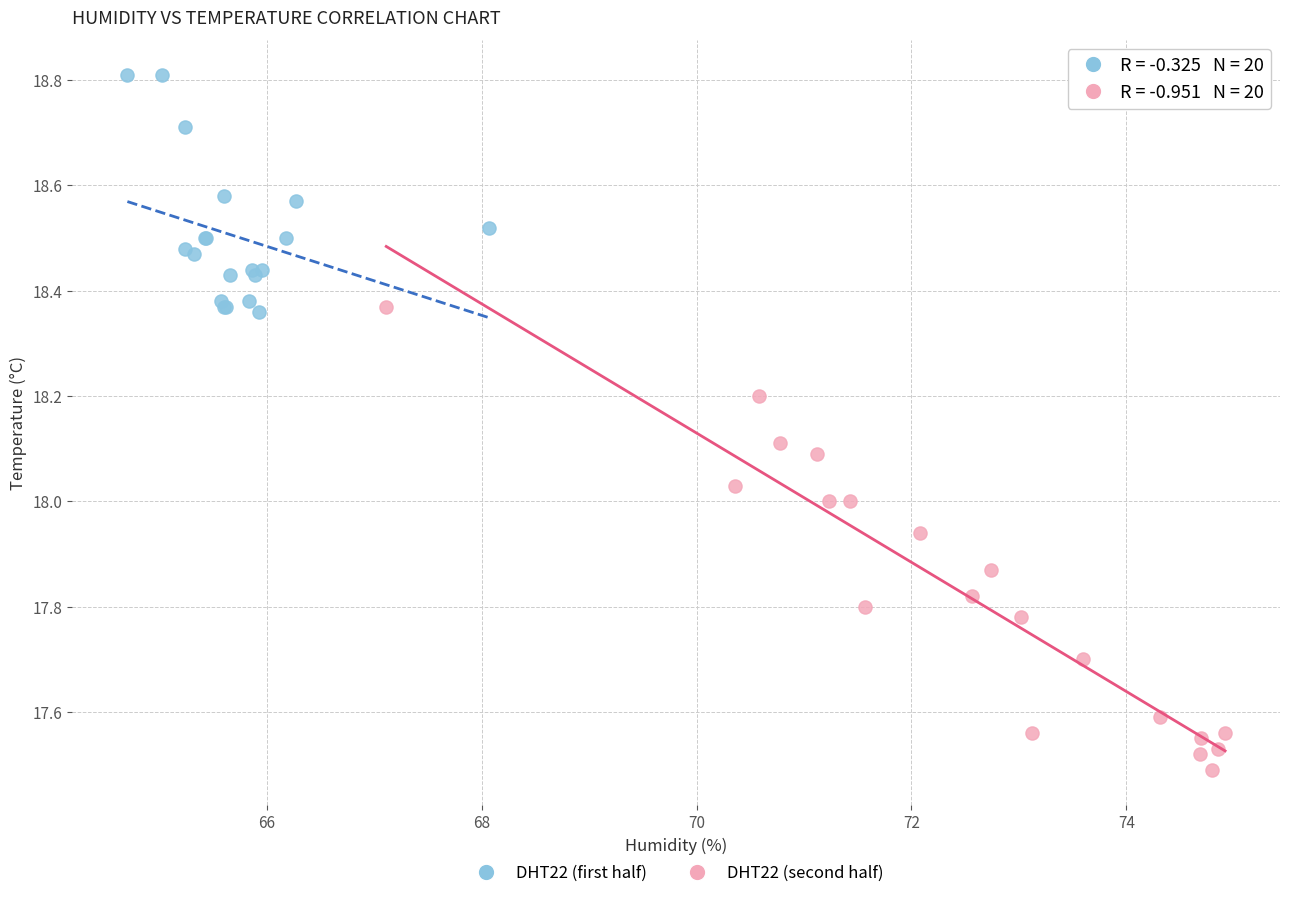

Which series has the largest Y range (max minus min)?

DHT22 (second half)